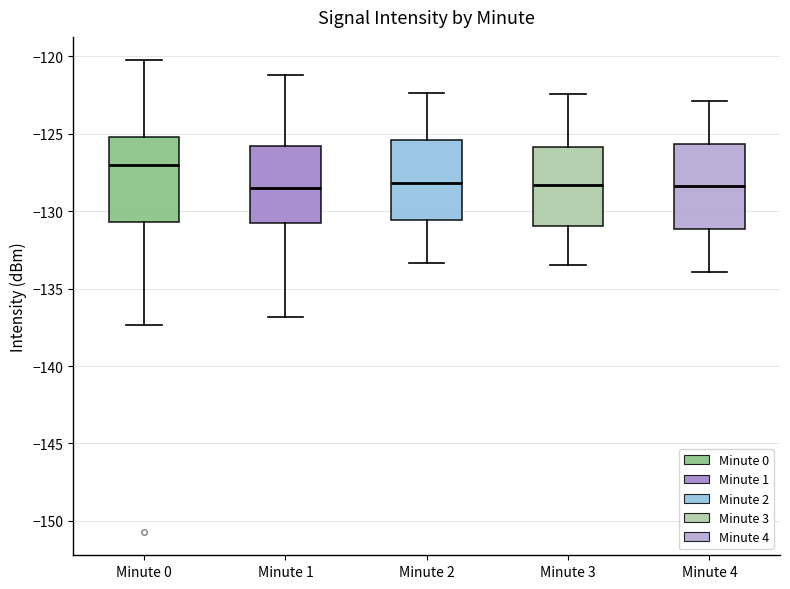

Where does the lower whisker of the box for Minute 4 end on the y-axis? The values are not printed on the chart, so give them approximately, as read against the axis.

-134.0